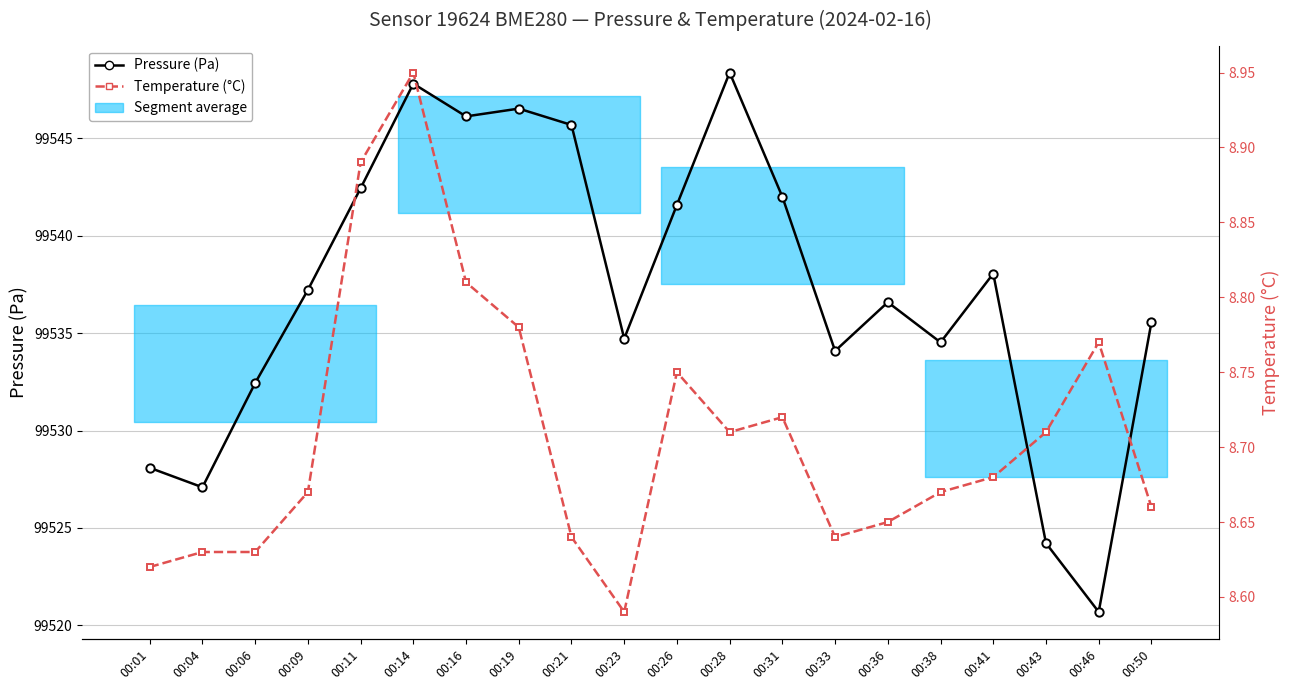

True or false: Pressure (Pa) and Temperature (°C) intersect in this chart.

False